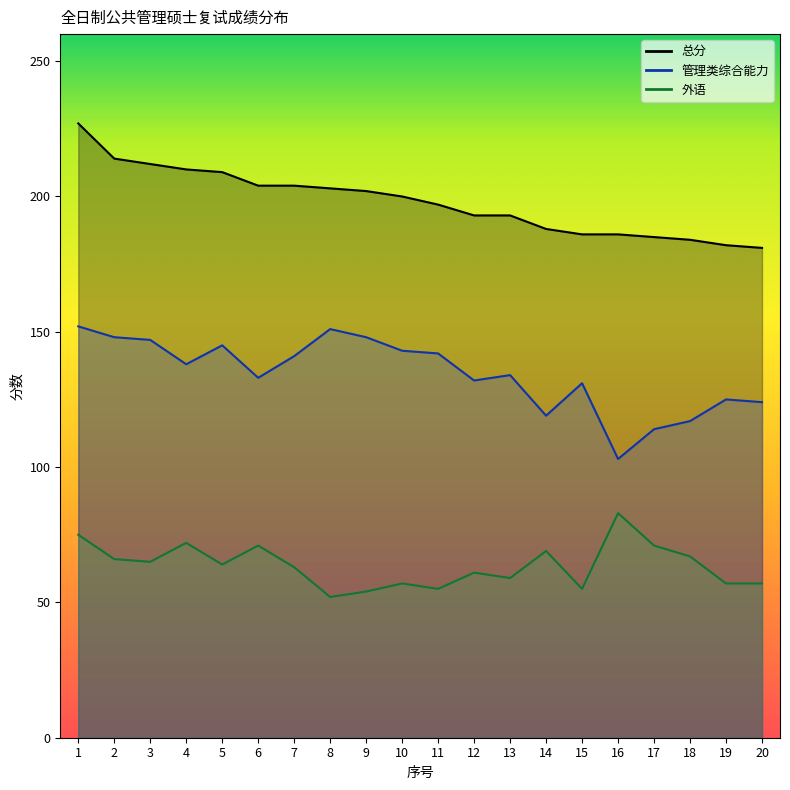

Reading right to left, transcribe all the data shown in this chart.

管理类综合能力: 124	125	117	114	103	131	119	134	132	142	143	148	151	141	133	145	138	147	148	152
外语: 57	57	67	71	83	55	69	59	61	55	57	54	52	63	71	64	72	65	66	75
总分: 181	182	184	185	186	186	188	193	193	197	200	202	203	204	204	209	210	212	214	227